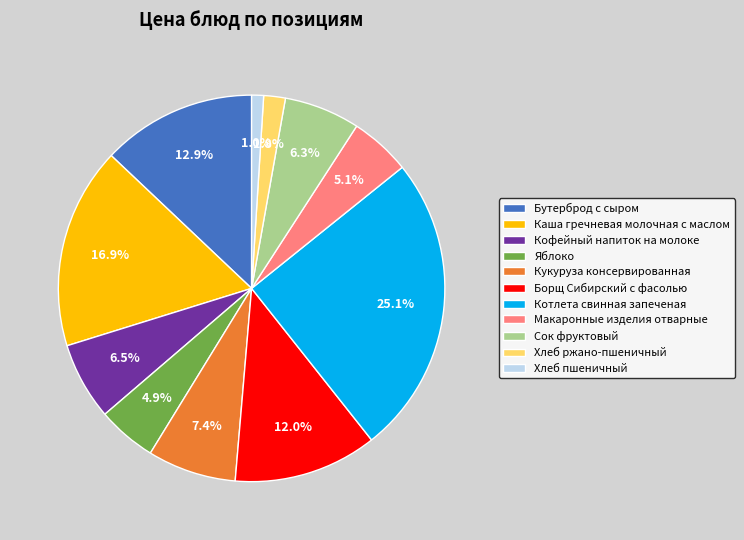

What is the ratio of the value at Котлета свинная запеченая to the value at Сок фруктовый?

4.0